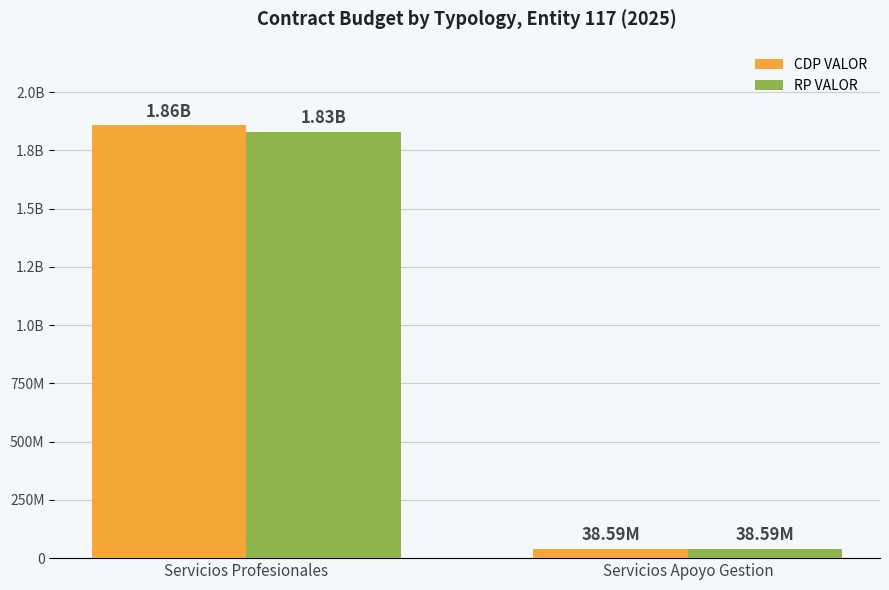

Are the bars horizontal?

No